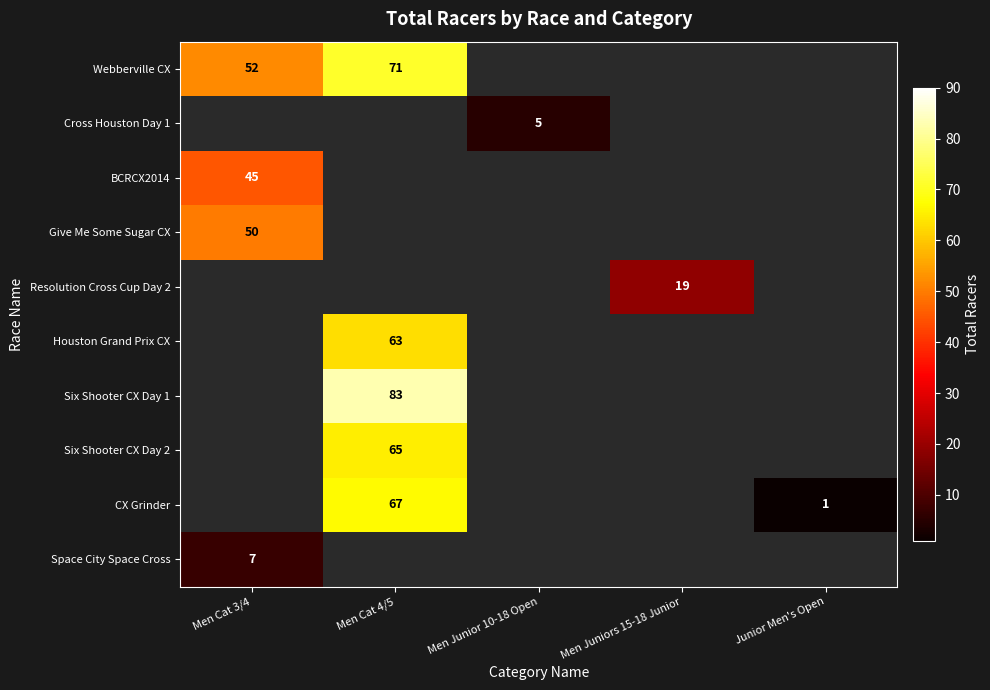

Is it true that CX Grinder equals 67 at Men Cat 4/5?

True